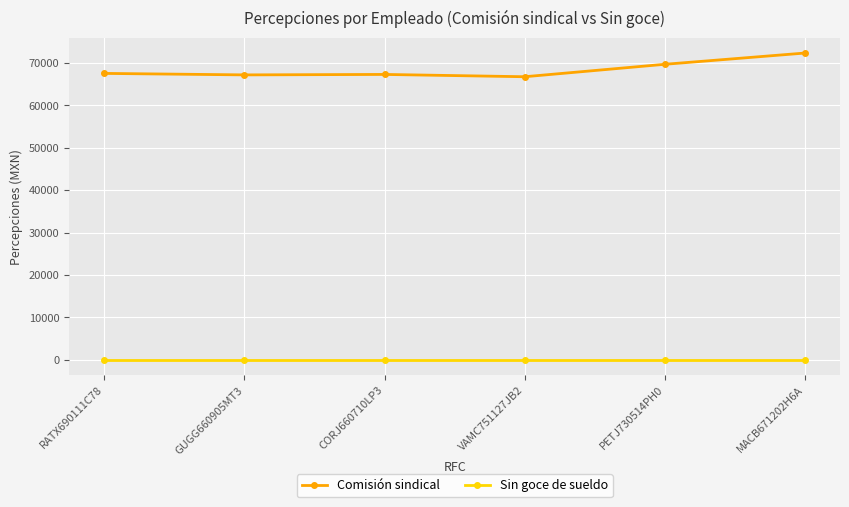

True or false: Comisión sindical has a value of 112825.4 at MACB671202H6A.

False